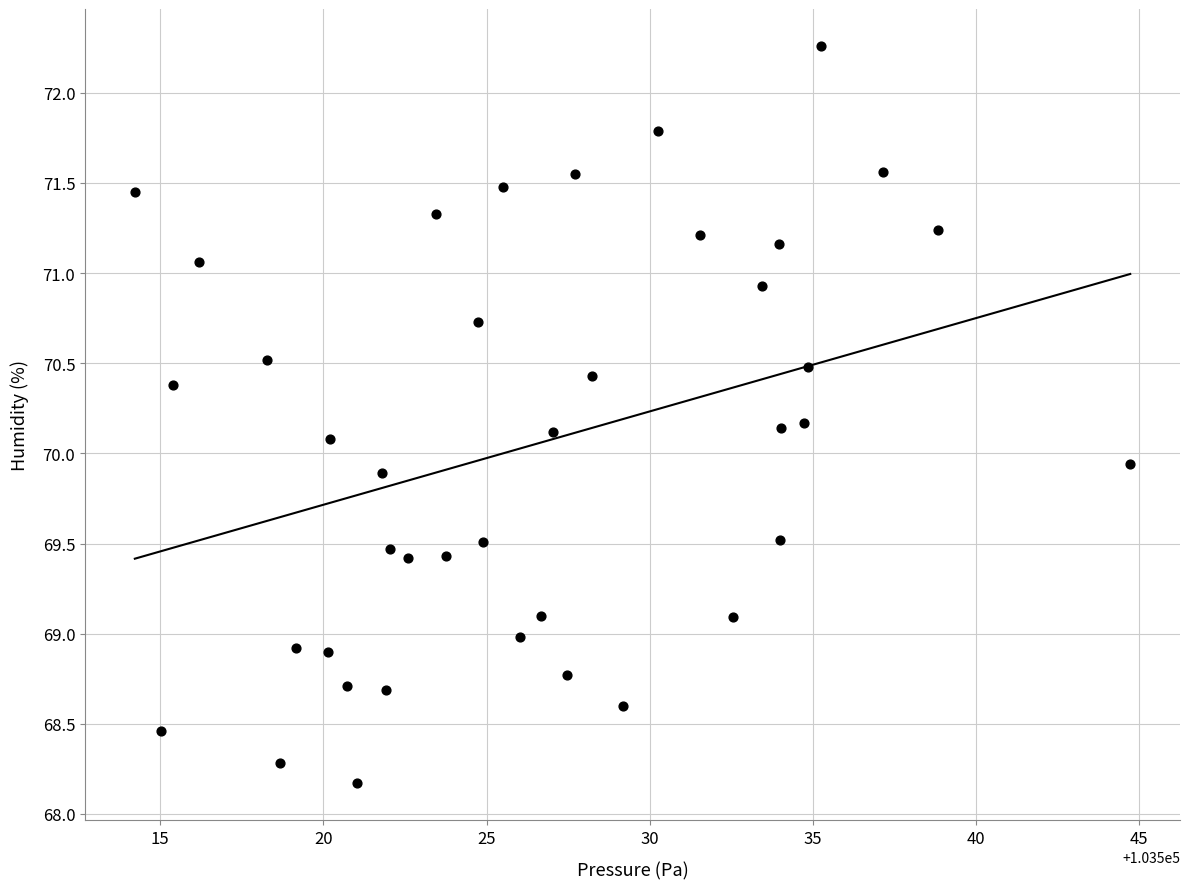

What is the range of Y values (max minus min)?

4.1